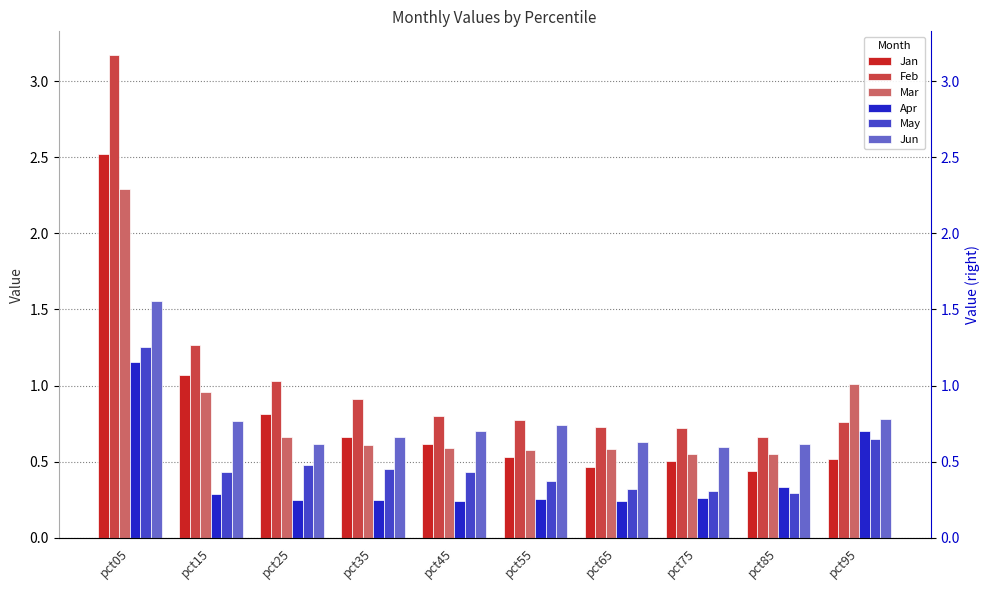

The value of Apr at pct95 is 0.7. True or false?

True